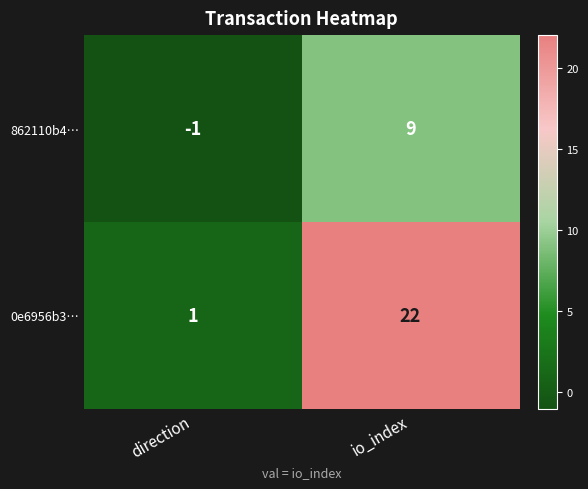

Reading left to right, extract all data points from this chart.

862110b4…: -1	9
0e6956b3…: 1	22